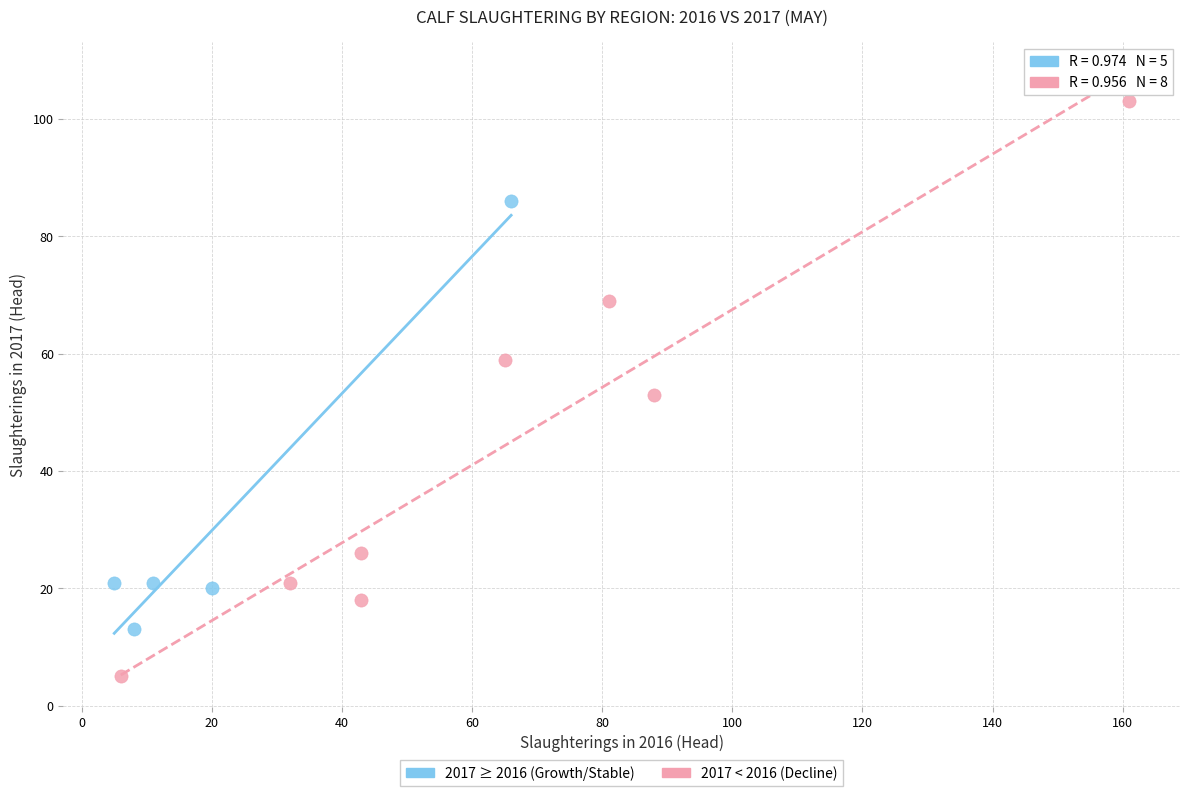

Which series reaches the maximum Y coordinate?

2017 < 2016 (Decline)